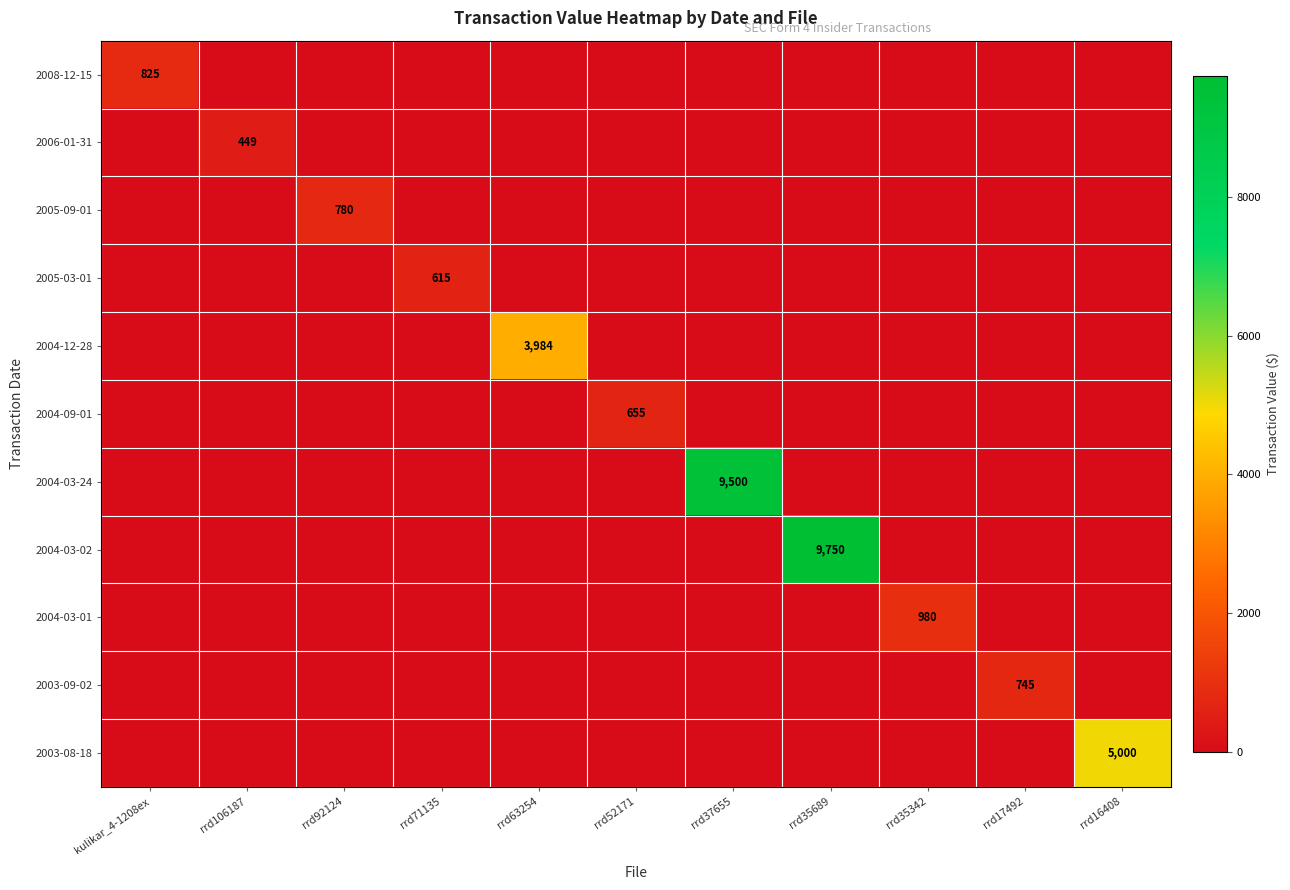

Is it true that 2008-12-15 equals 564 at kulikar_4-1208ex?

False